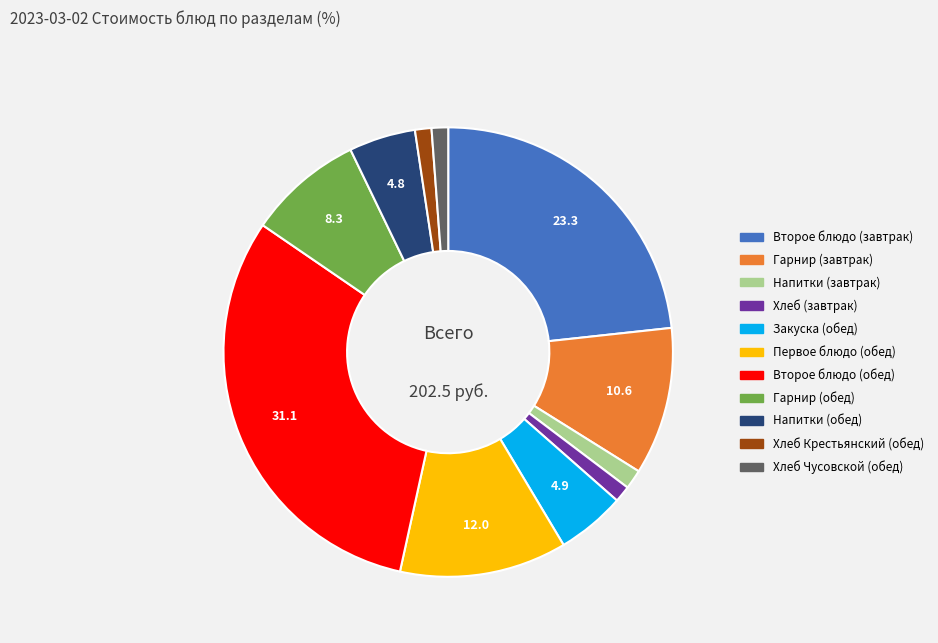

Is there a majority slice in this chart?

No